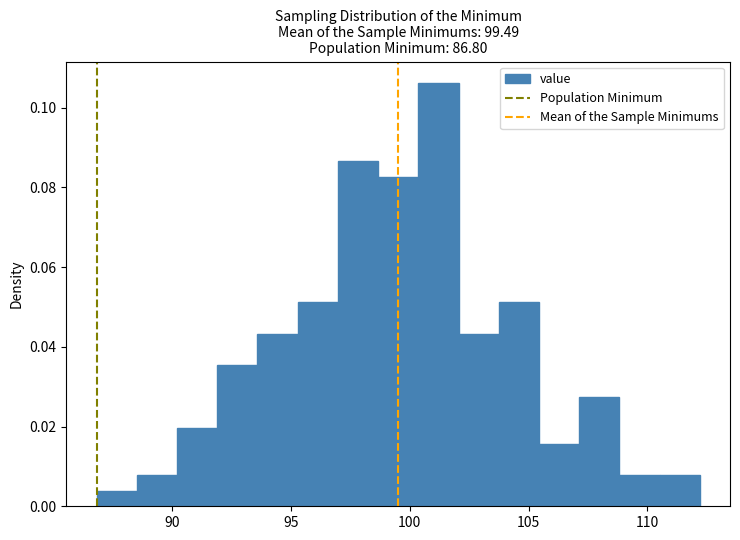

Around what value on the x-axis is the tallest bar? Give the approximate position of its centre, as read against the axis.

101.0